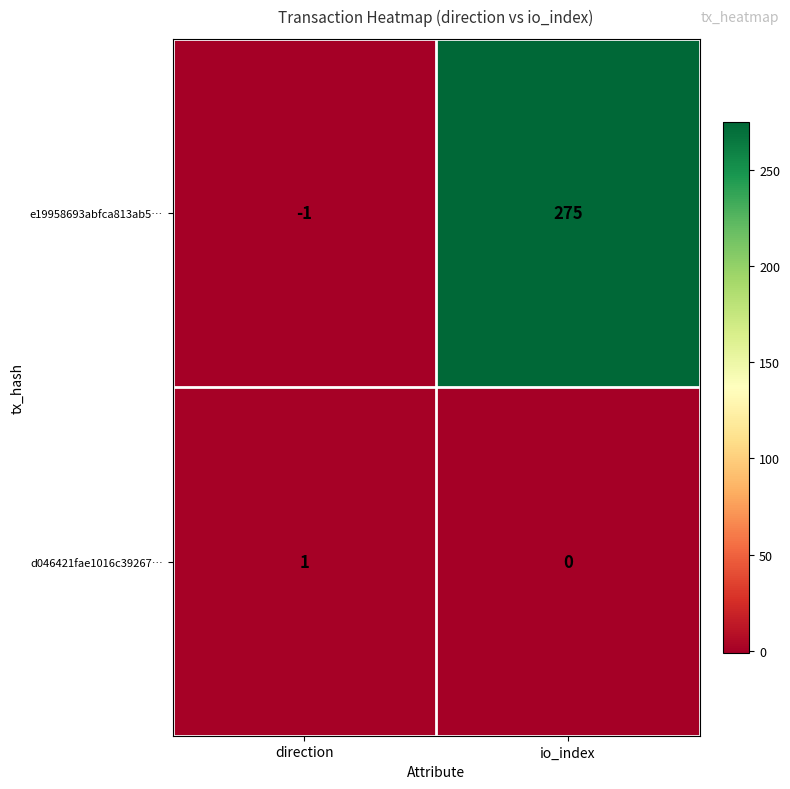

What is the difference between the highest and lowest values at io_index?

275